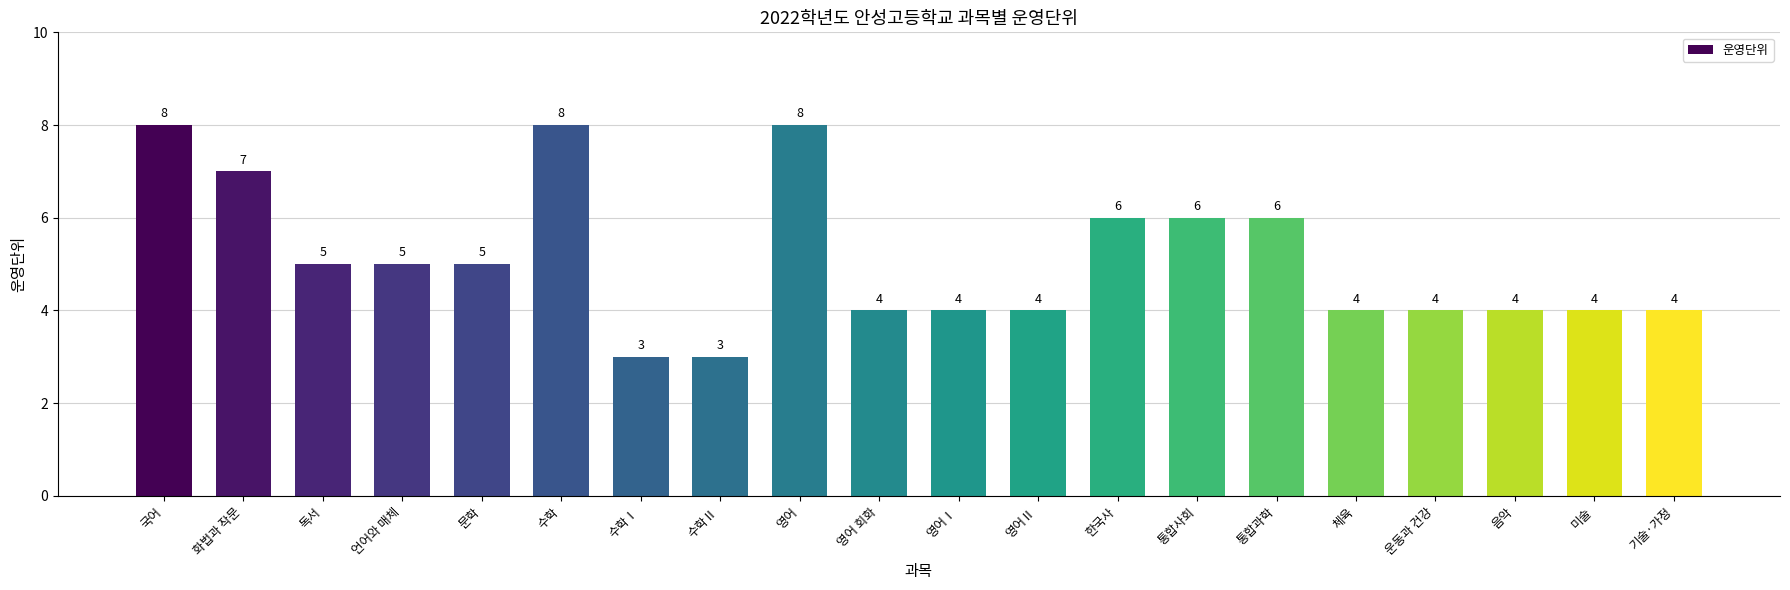

What is the sum of all values?

102